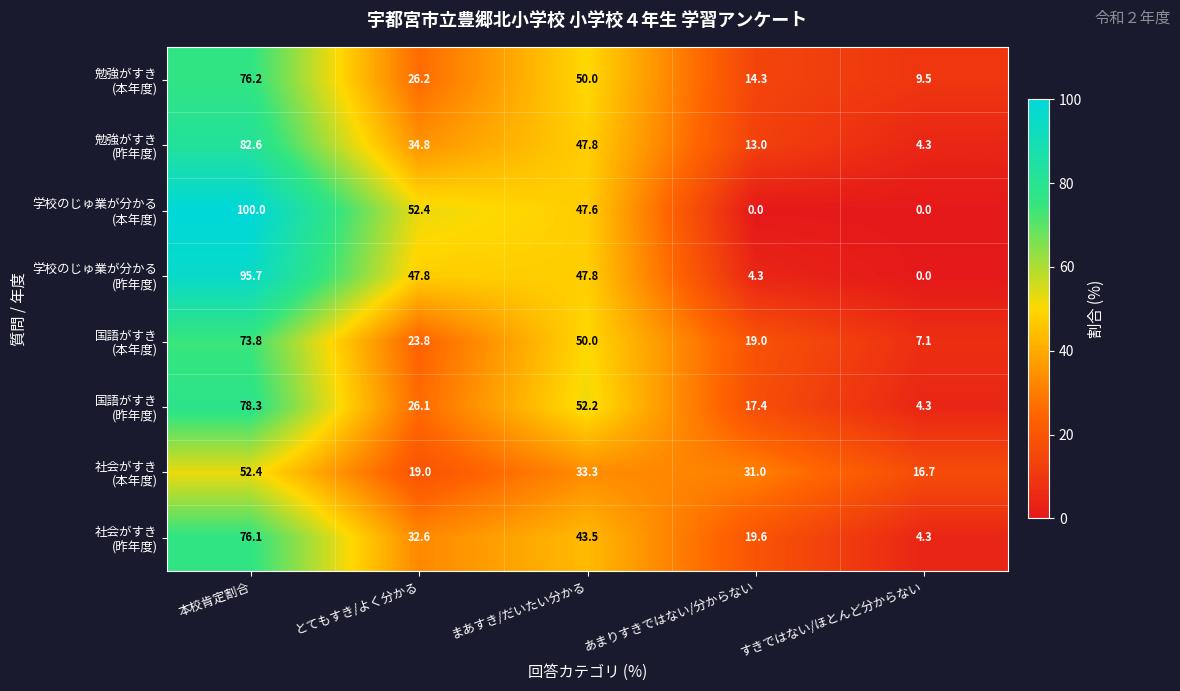

What is the total value across all series at とてもすき/よく分かる?

262.7